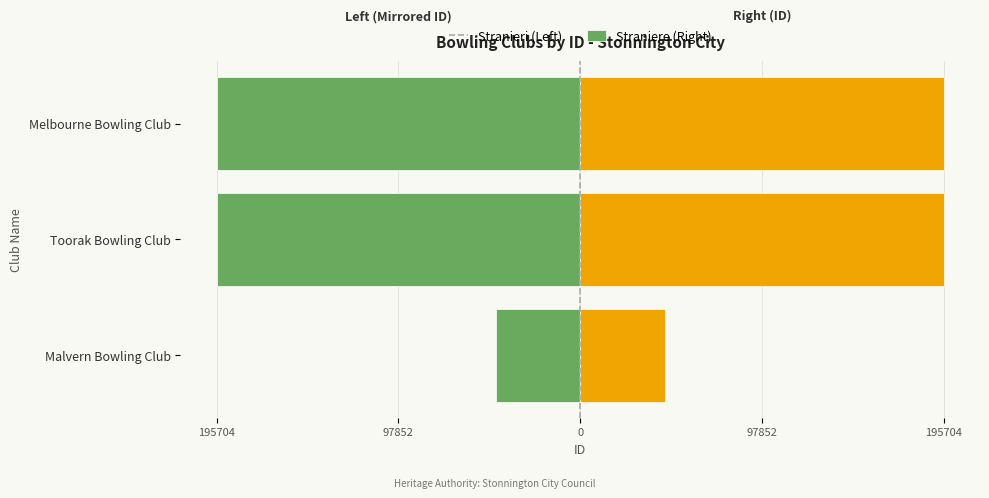

Between Melbourne Bowling Club and Malvern Bowling Club, which is larger?

Malvern Bowling Club